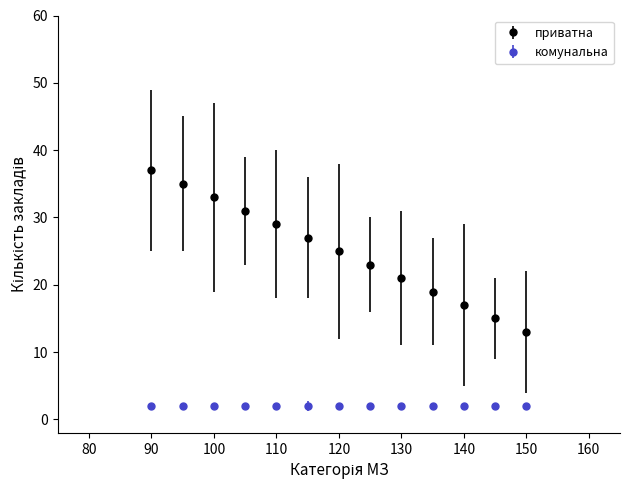

What is the difference between the maximum and minimum values in the приватна series?

24